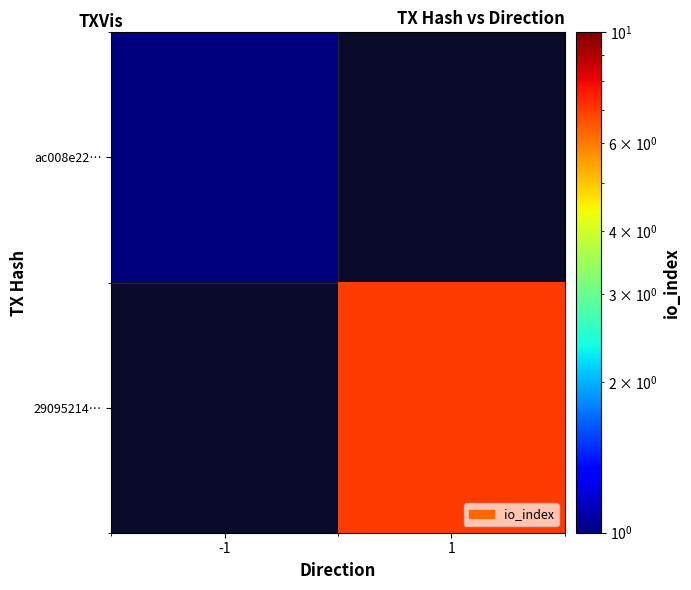

Is it true that 29095214… equals 7.0 at 1?

True